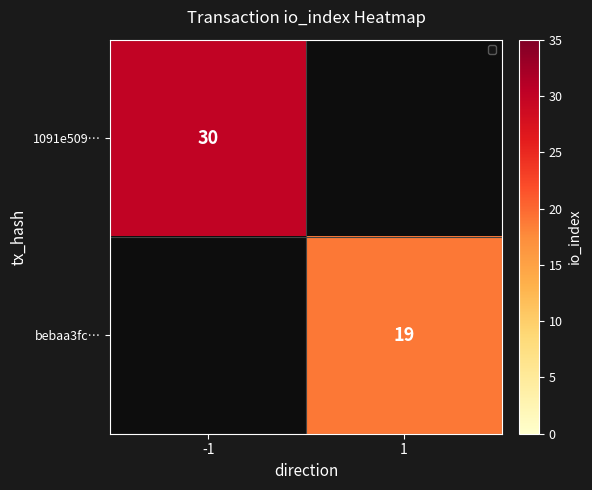

The value of 1091e509… at -1 is 13. True or false?

False